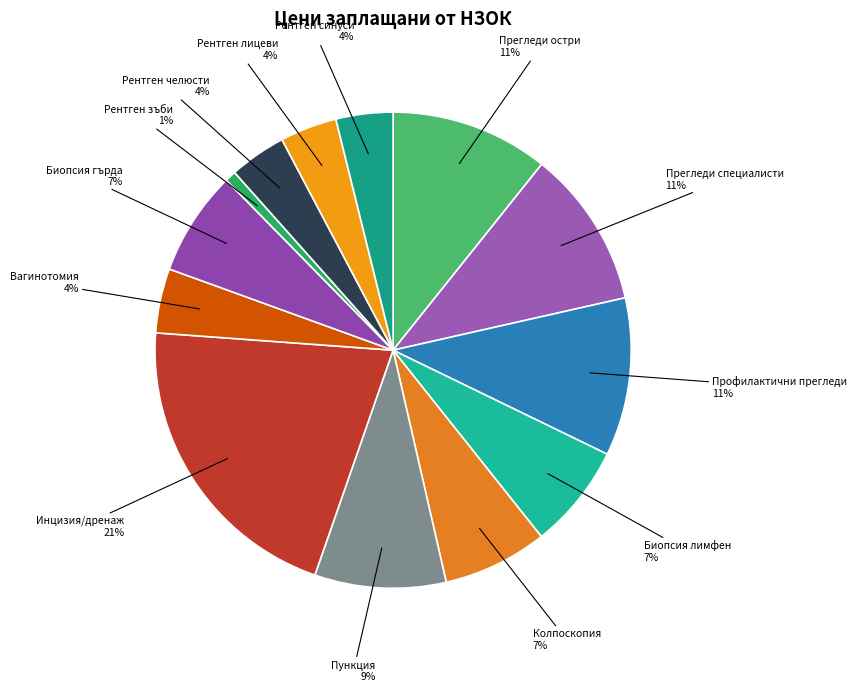

Which slice is the smallest?

Рентген зъби